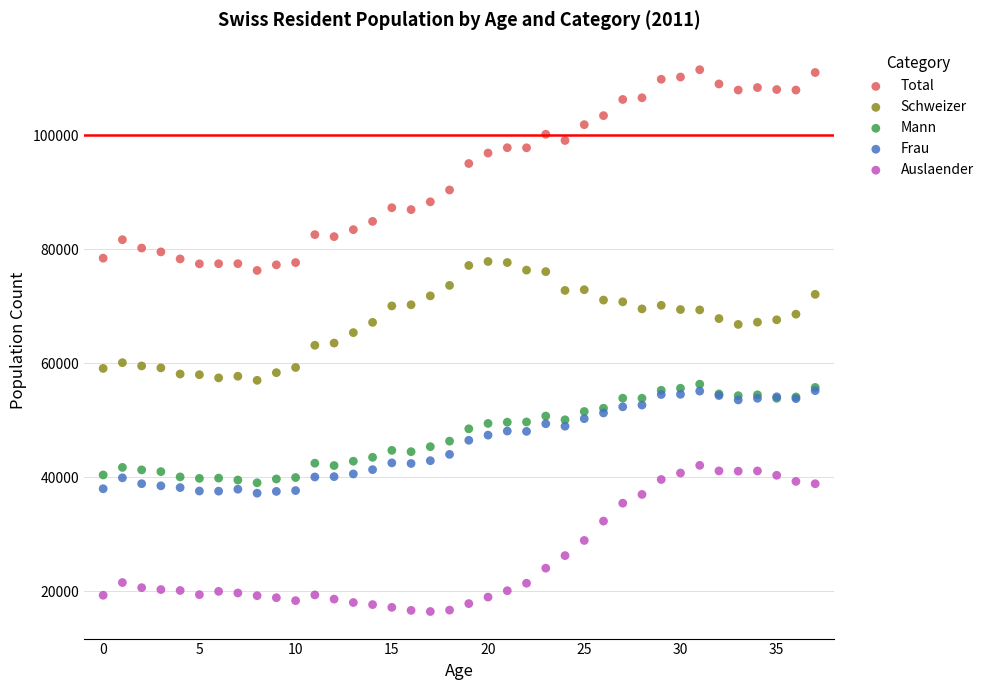

Which series reaches the minimum Y coordinate?

Auslaender